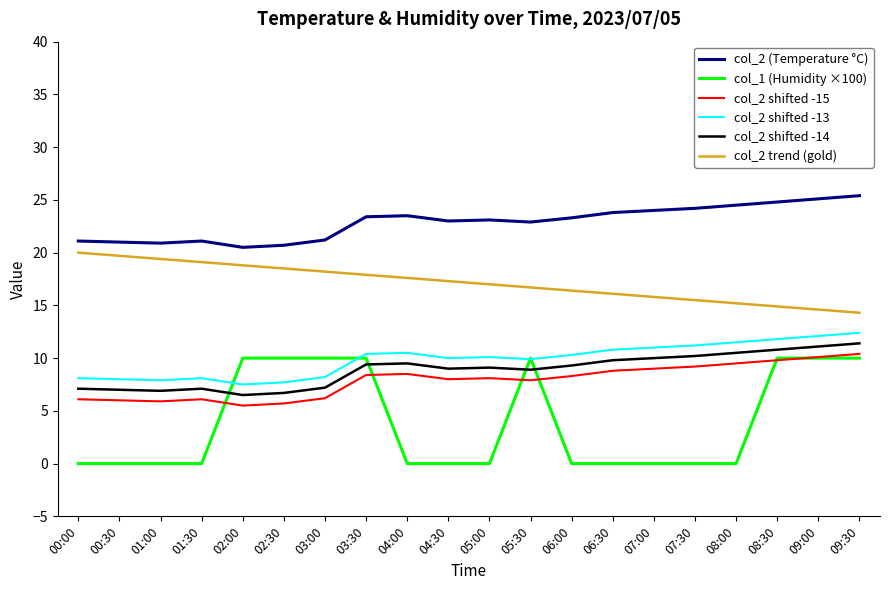

True or false: col_2 (Temperature °C) and col_2 trend (gold) intersect in this chart.

False